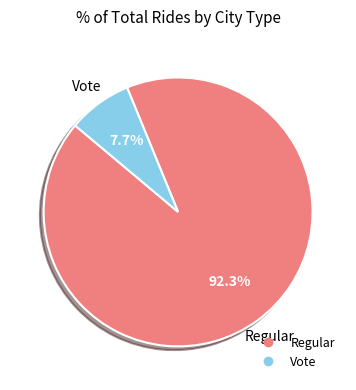

Which category has the biggest portion of the pie?

Regular